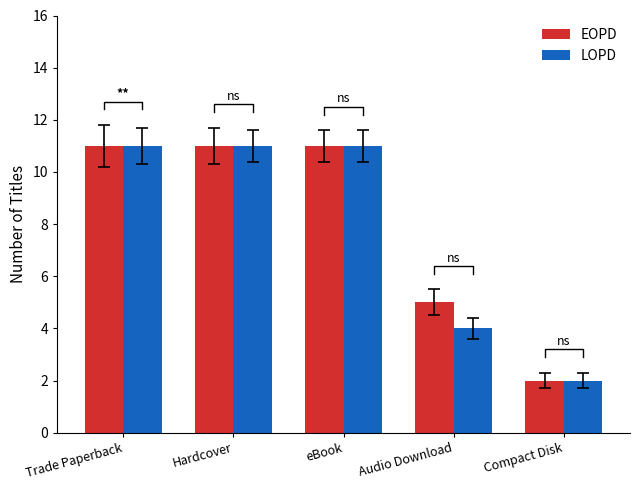

How many distinct data groups are displayed?

2